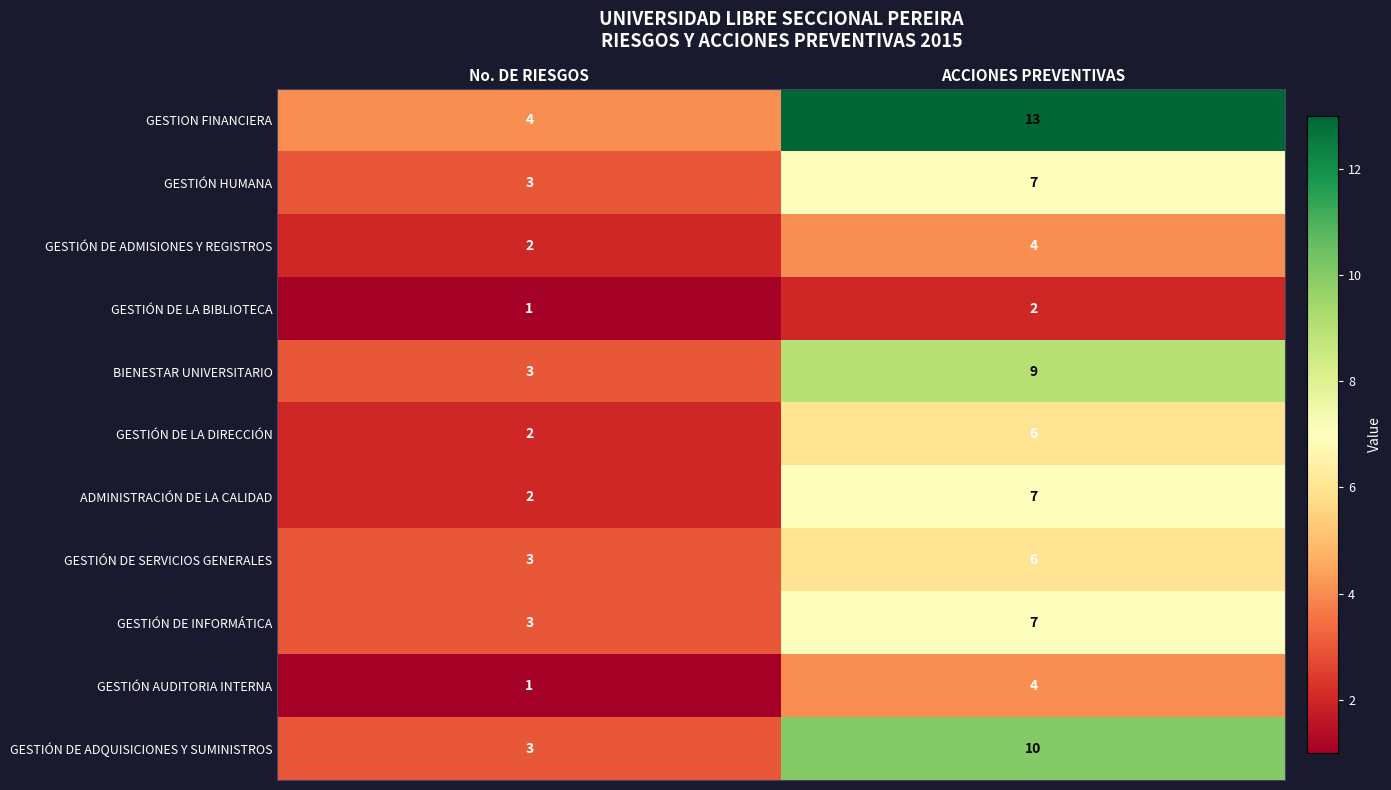

Is it true that GESTIÓN DE LA BIBLIOTECA equals 1 at ACCIONES PREVENTIVAS?

False